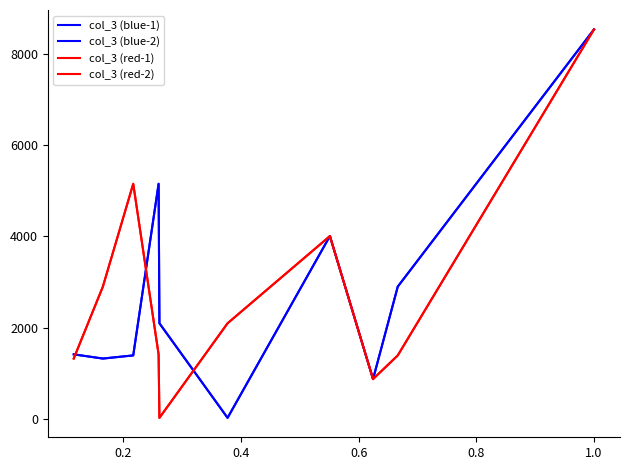

Does the chart have visible grid lines?

No